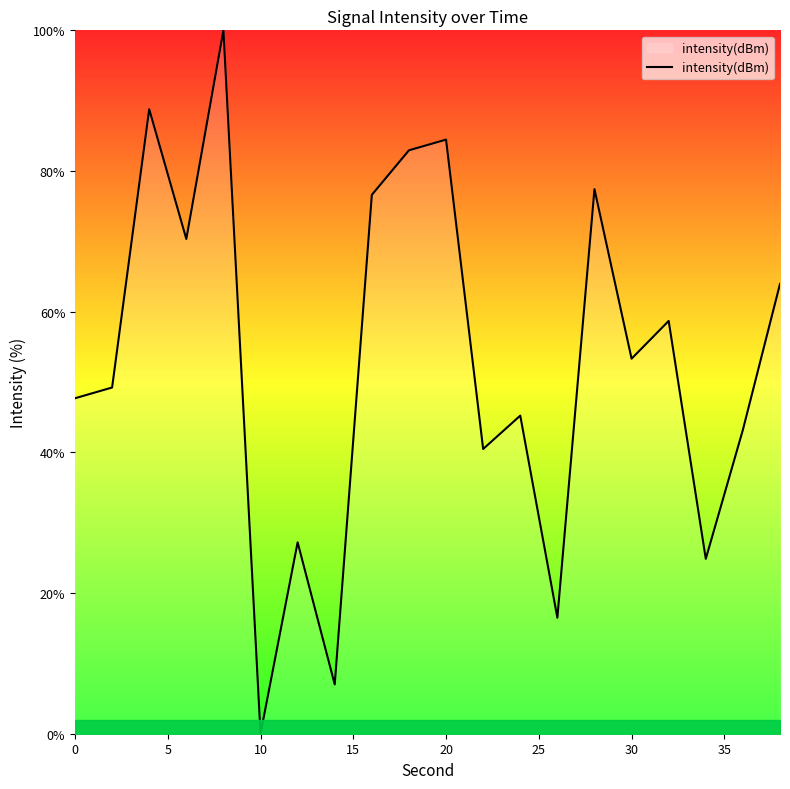

What is the difference between the maximum and minimum values?

100.0